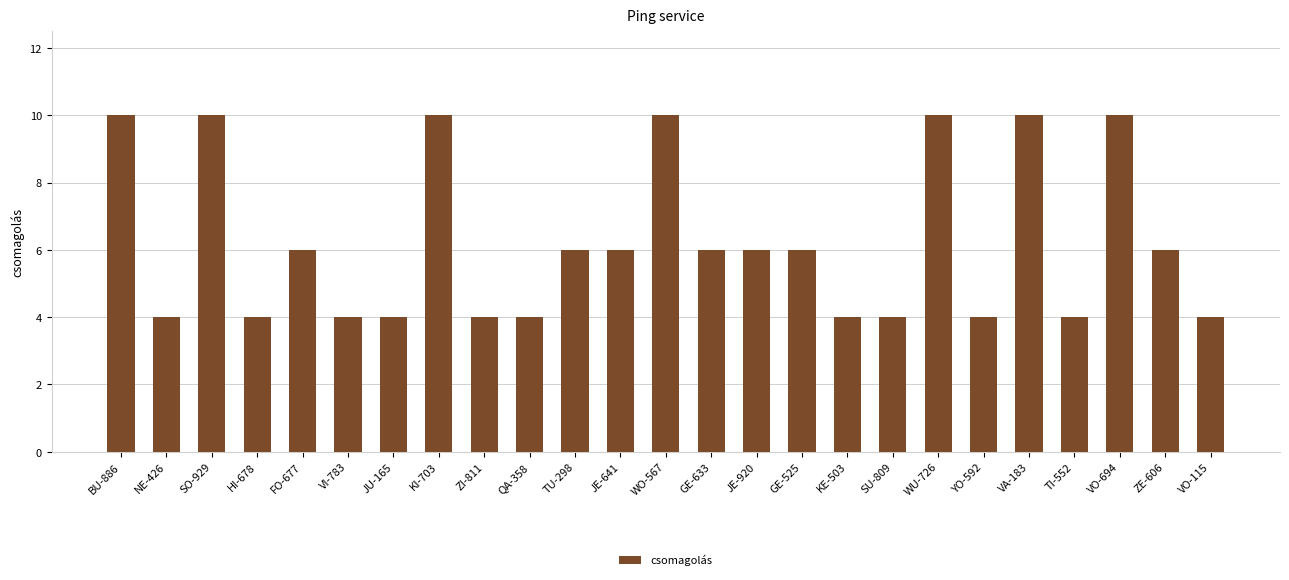

Is it true that the value at QA-358 is 1?

False